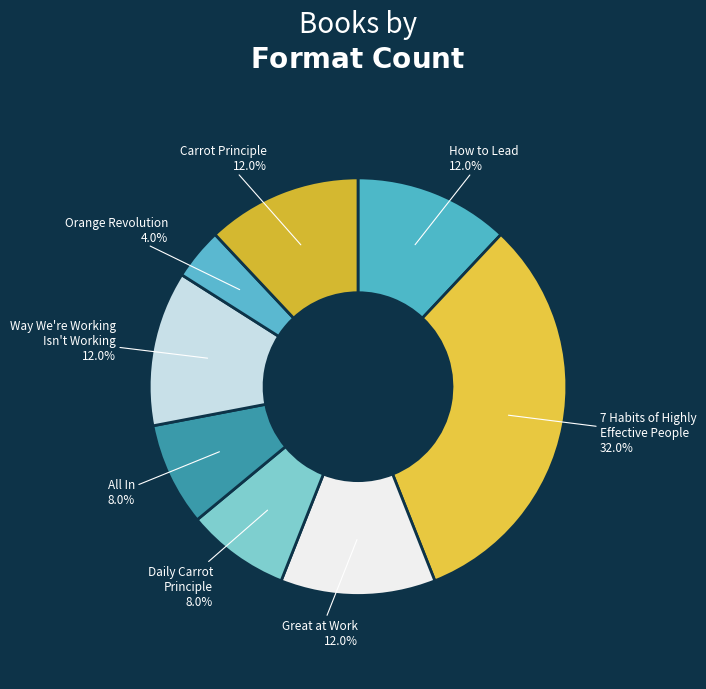

How many segments does this pie chart have?

8